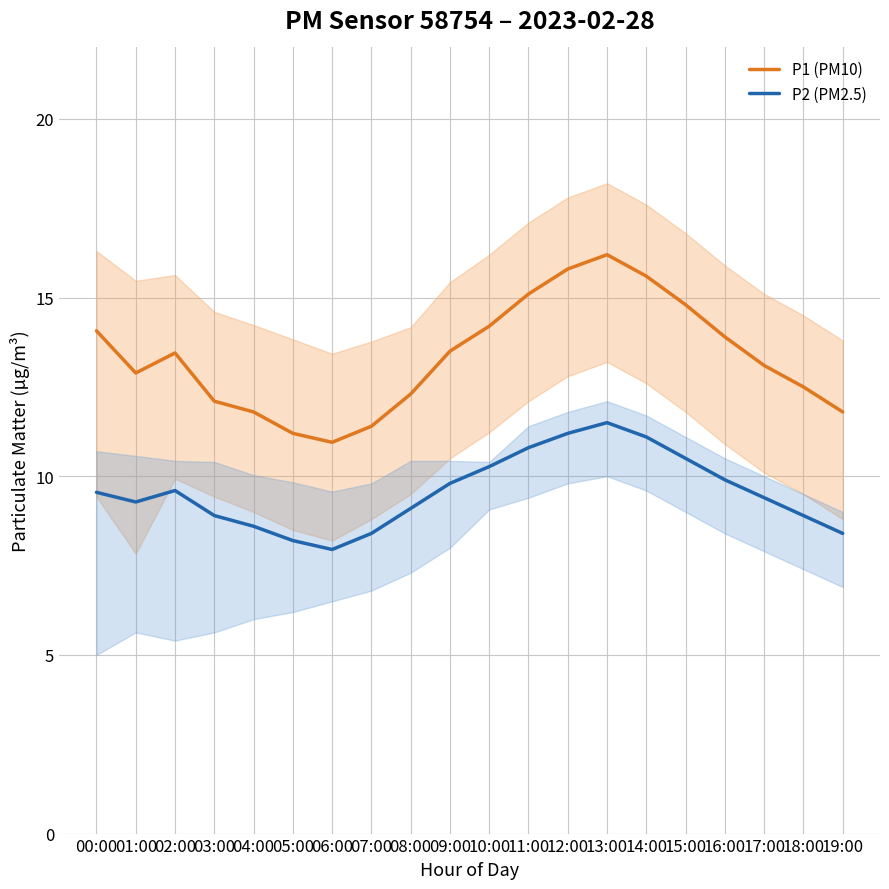

What is the difference between the maximum and second lowest values in the P2 (PM2.5) series?

3.3